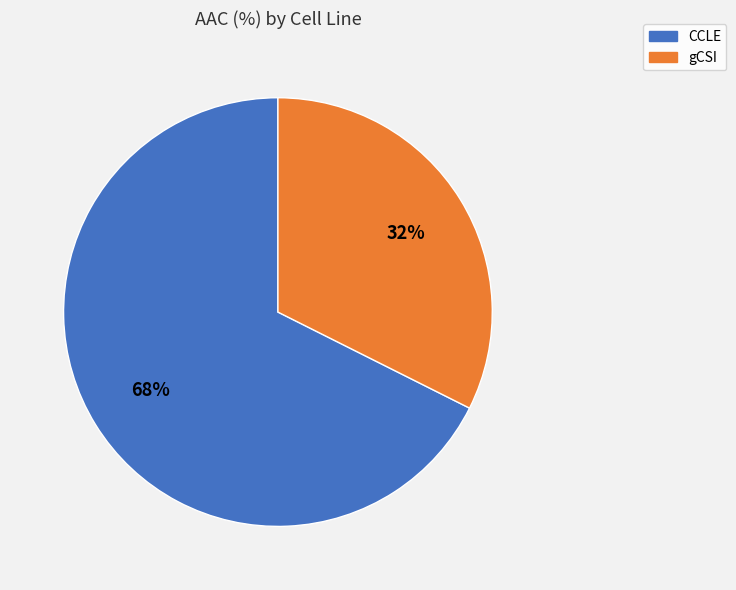

True or false: gCSI accounts for 20% of the total.

False